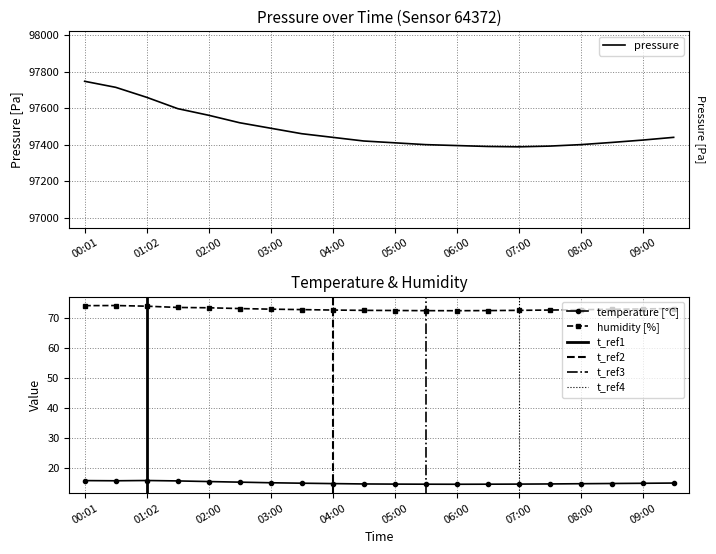

True or false: pressure and temperature cross at least once.

False